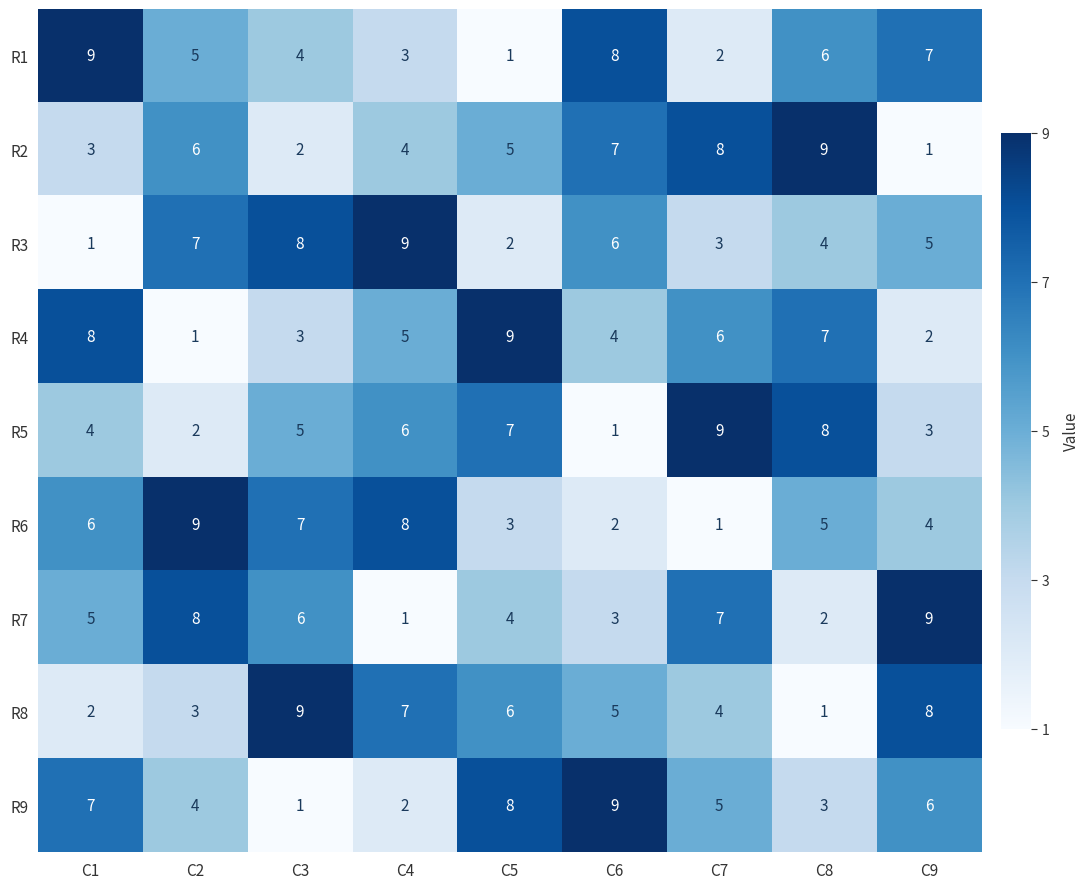

List the labels in order of R5 value, smallest first.

C6, C2, C9, C1, C3, C4, C5, C8, C7